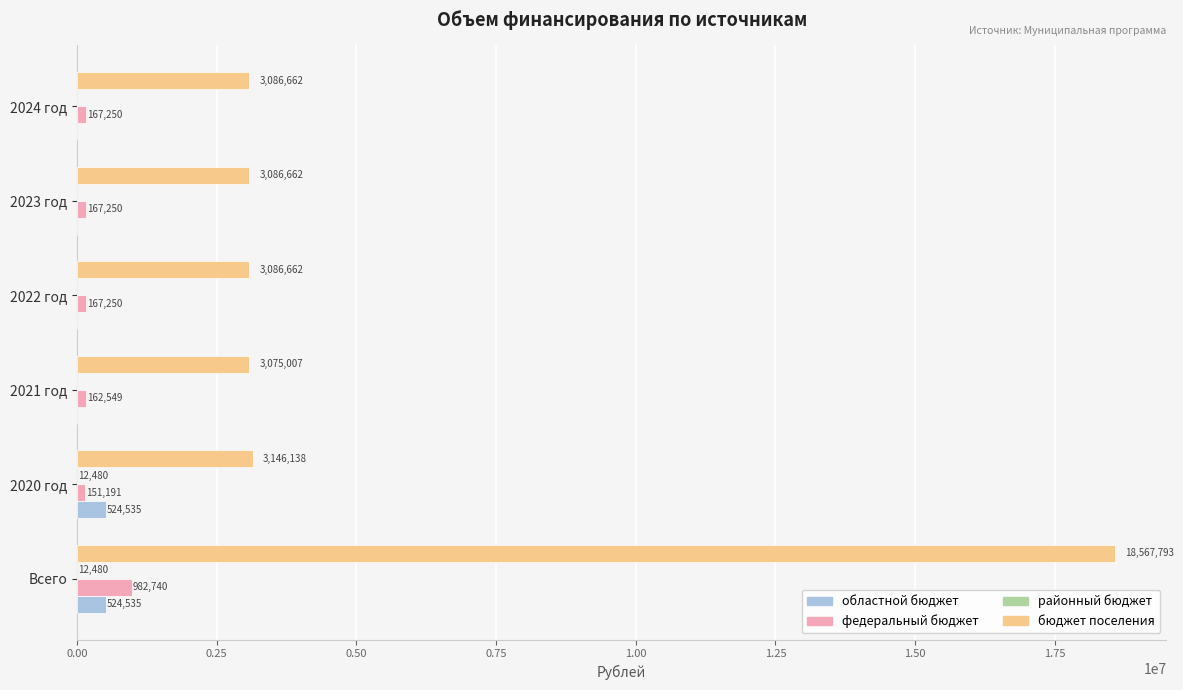

Where is бюджет поселения nearest to the value 10821400?

2020 год